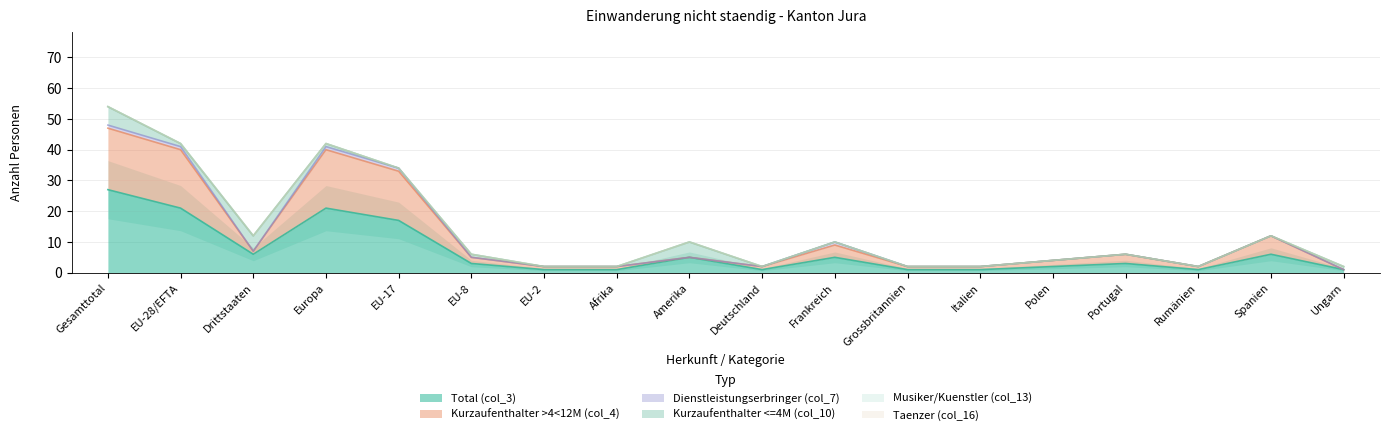

Reading left to right, list all the values displayed in this chart.

Total (col_3): 27	21	6	21	17	3	1	1	5	1	5	1	1	2	3	1	6	1
Kurzaufenthalter >4<12M (col_4): 20	19	1	19	16	2	1	1	0	1	4	1	1	2	3	1	6	0
Dienstleistungserbringer (col_7): 1	1	0	1	1	0	0	0	0	0	1	0	0	0	0	0	0	0
Kurzaufenthalter <=4M (col_10): 6	1	5	1	0	1	0	0	5	0	0	0	0	0	0	0	0	1
Musiker/Kuenstler (col_13): 0	0	0	0	0	0	0	0	0	0	0	0	0	0	0	0	0	0
Taenzer (col_16): 0	0	0	0	0	0	0	0	0	0	0	0	0	0	0	0	0	0